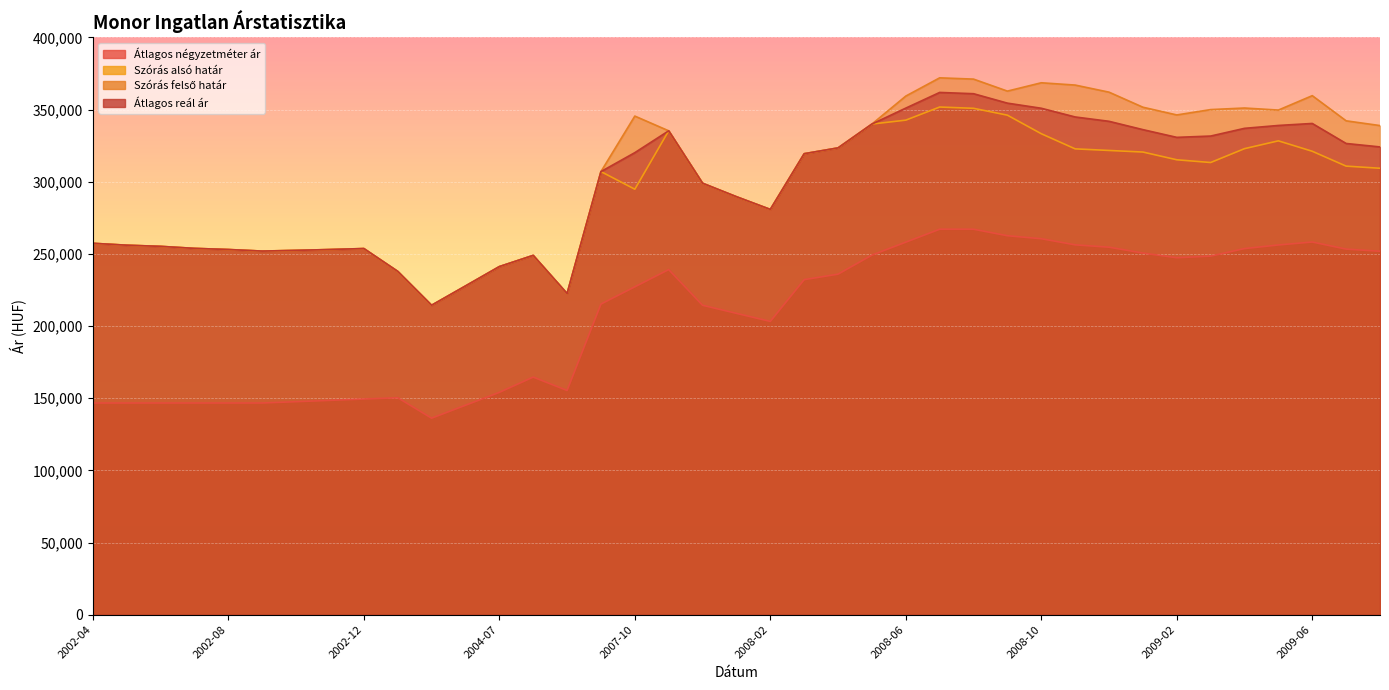

How many lines are shown in the chart?

4